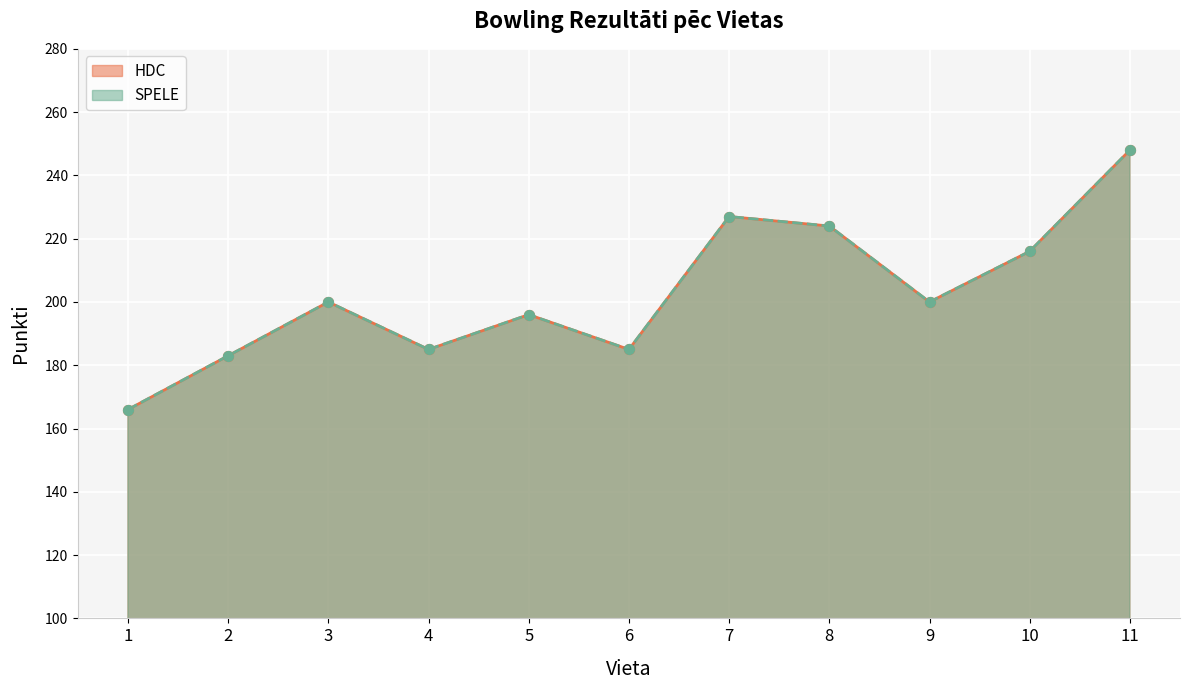

At how many categories does at least one series exceed 195?

7